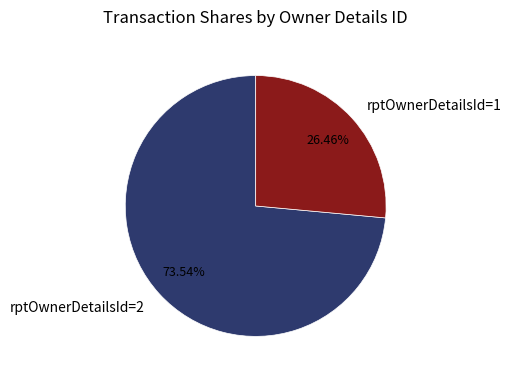

What percentage is NOT represented by rptOwnerDetailsId=2?

26.5%